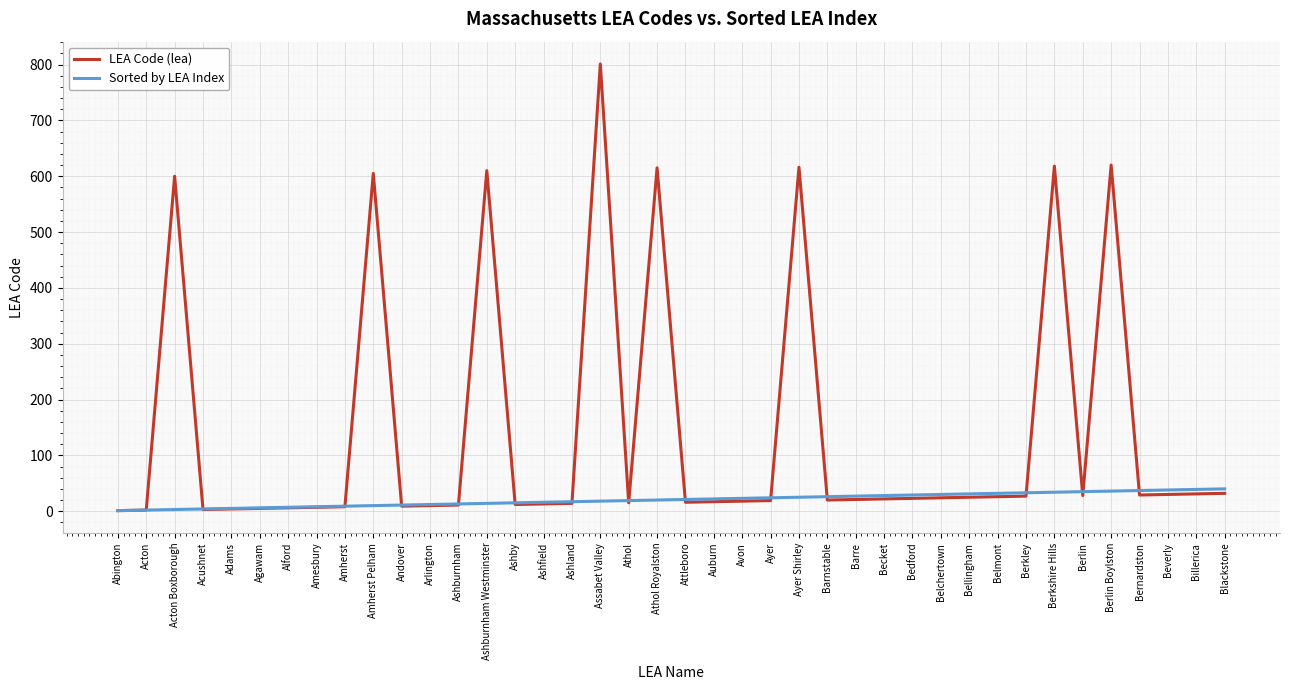

What is the total value across all series at Belchertown?

54